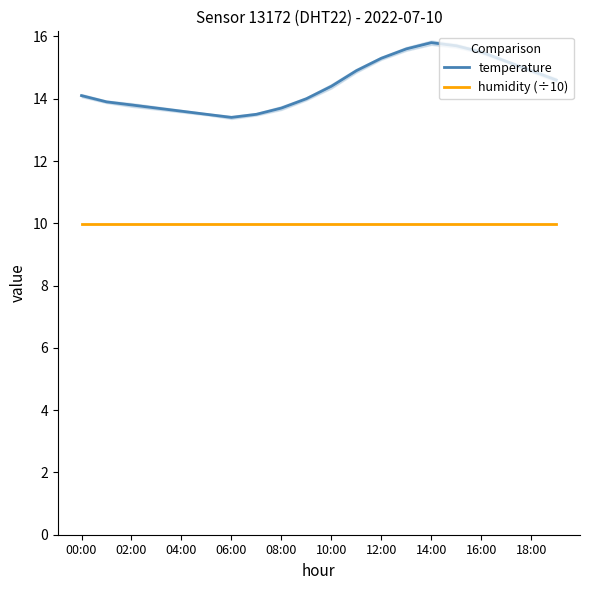

Rank the series by their maximum value, from highest to lowest.

temperature, humidity (÷10)